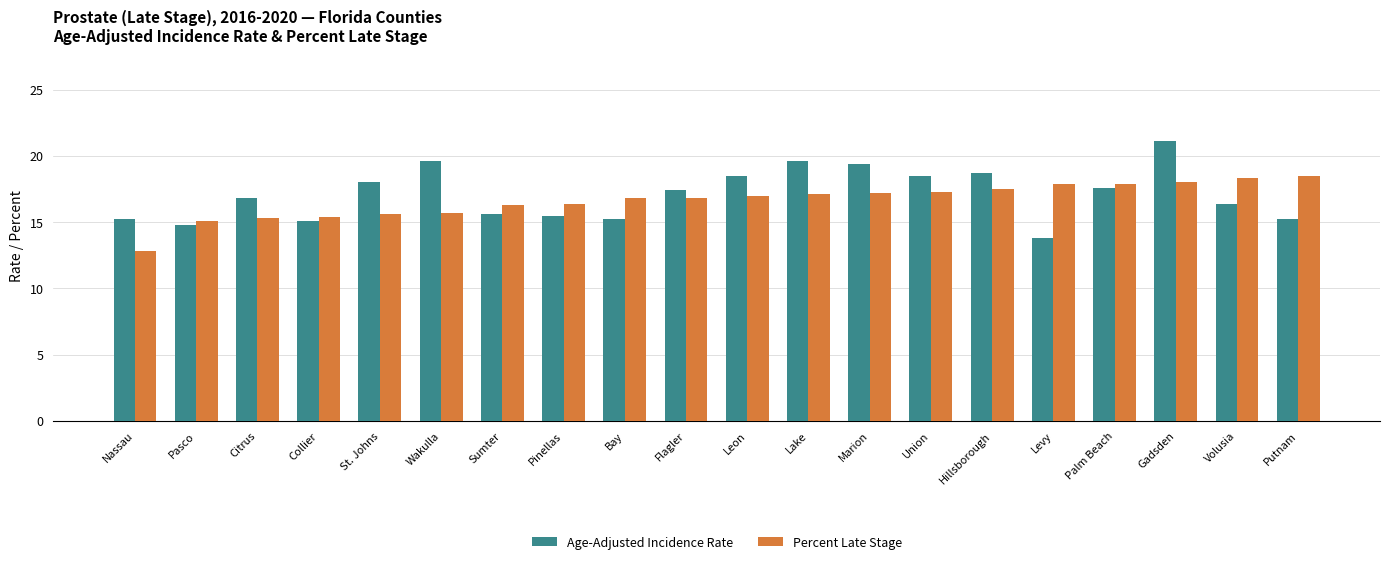

Is it true that Percent Late Stage equals 6.7 at Nassau?

False